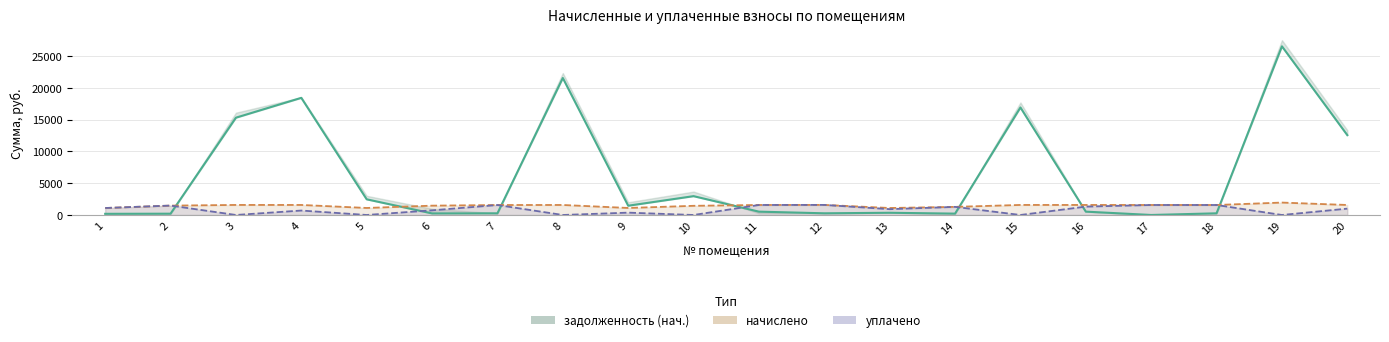

Reading left to right, extract all data points from this chart.

задолженность (нач.): 183.1	202.8	15321.3	18445.8	2466.8	244.7	261.6	21569.3	1457.9	2965.4	525.3	264.4	349.1	212.9	16928.3	526.9	0.0	262.0	26556.5	12572.4
начислено: 1098.3	1474.2	1580.9	1579.1	1105.0	1467.9	1569.7	1576.0	1104.6	1443.7	1576.0	1586.5	1098.3	1277.6	1580.9	1579.1	1574.2	1572.1	1955.1	1574.2
уплачено: 1098.3	1482.0	0.0	700.0	0.0	734.0	1568.9	0.0	368.2	0.0	1575.5	1586.5	915.2	1277.6	0.0	1316.3	1574.2	1572.3	0.0	1000.0